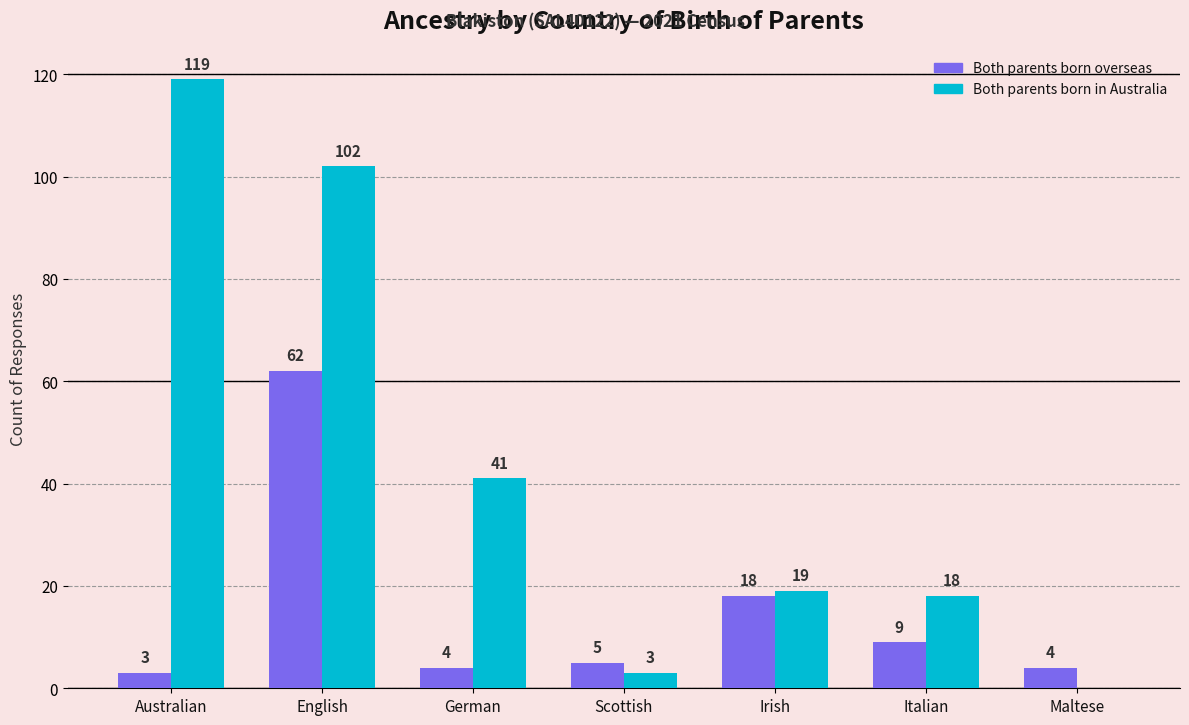

Which series changed the most between English and Scottish?

Both parents born in Australia